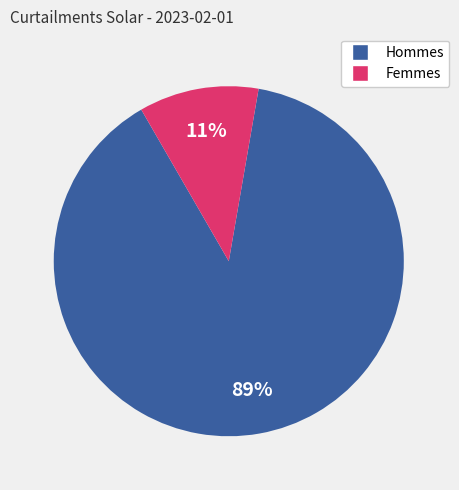

How many slices are in this pie chart?

2